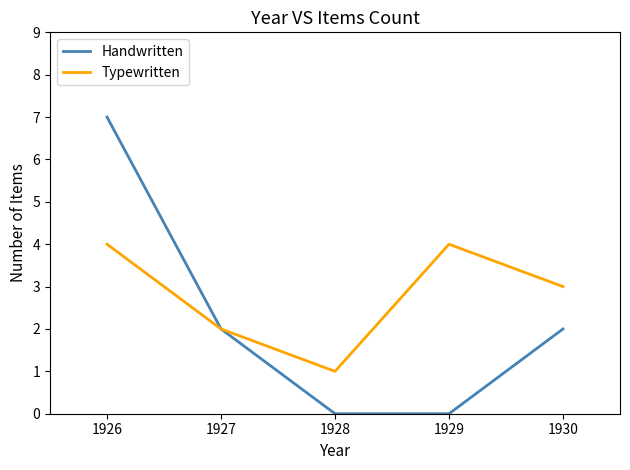

Does the chart have visible grid lines?

No